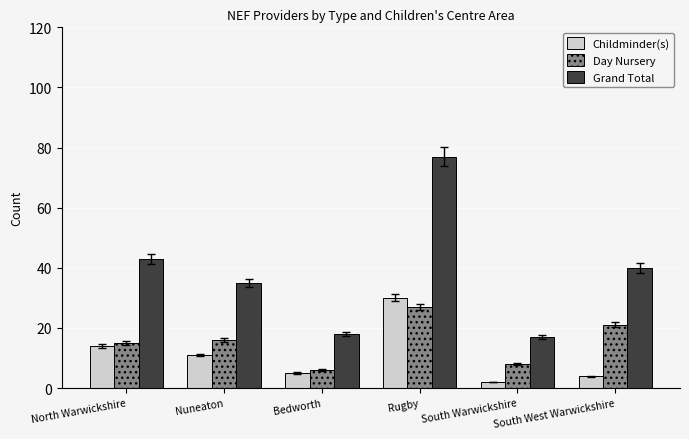

List the series in order of their overall mean, highest first.

Grand Total, Day Nursery, Childminder(s)